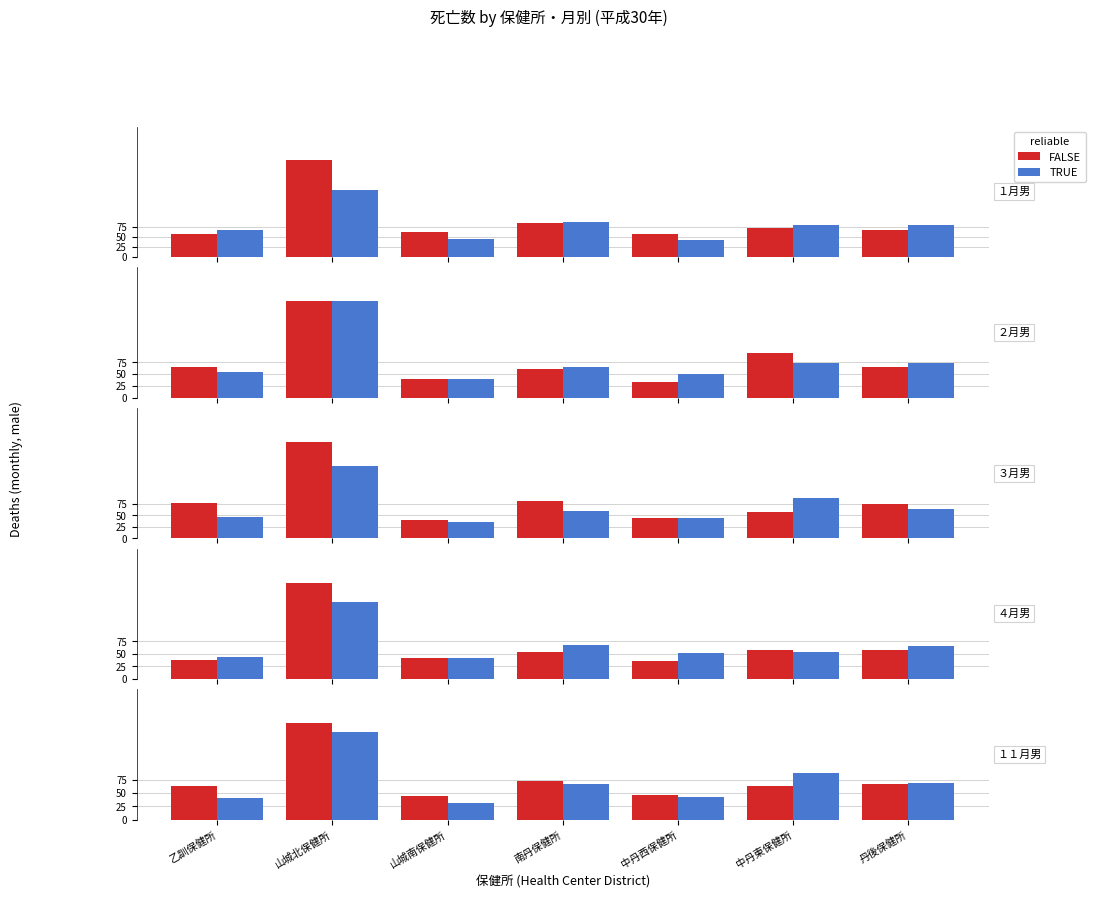

Is it true that TRUE equals 66 at 南丹保健所?

True